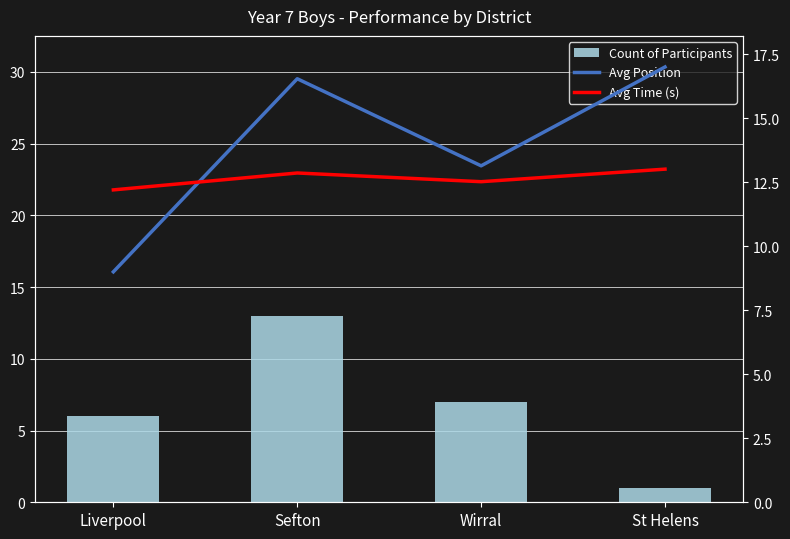

What are all the series names shown in the legend?

Count of Participants, Avg Position, Avg Time (s)